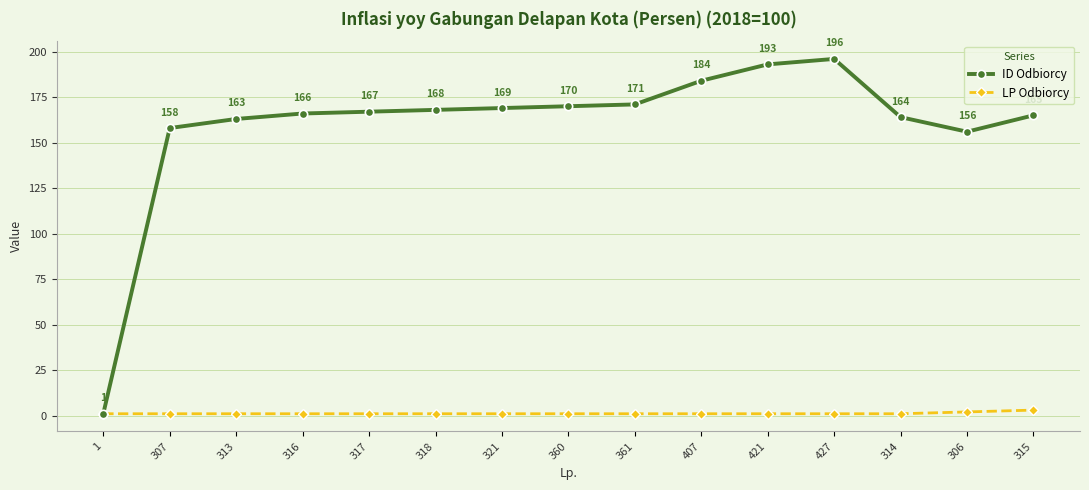

Rank the series at 421 from lowest to highest value.

LP Odbiorcy, ID Odbiorcy